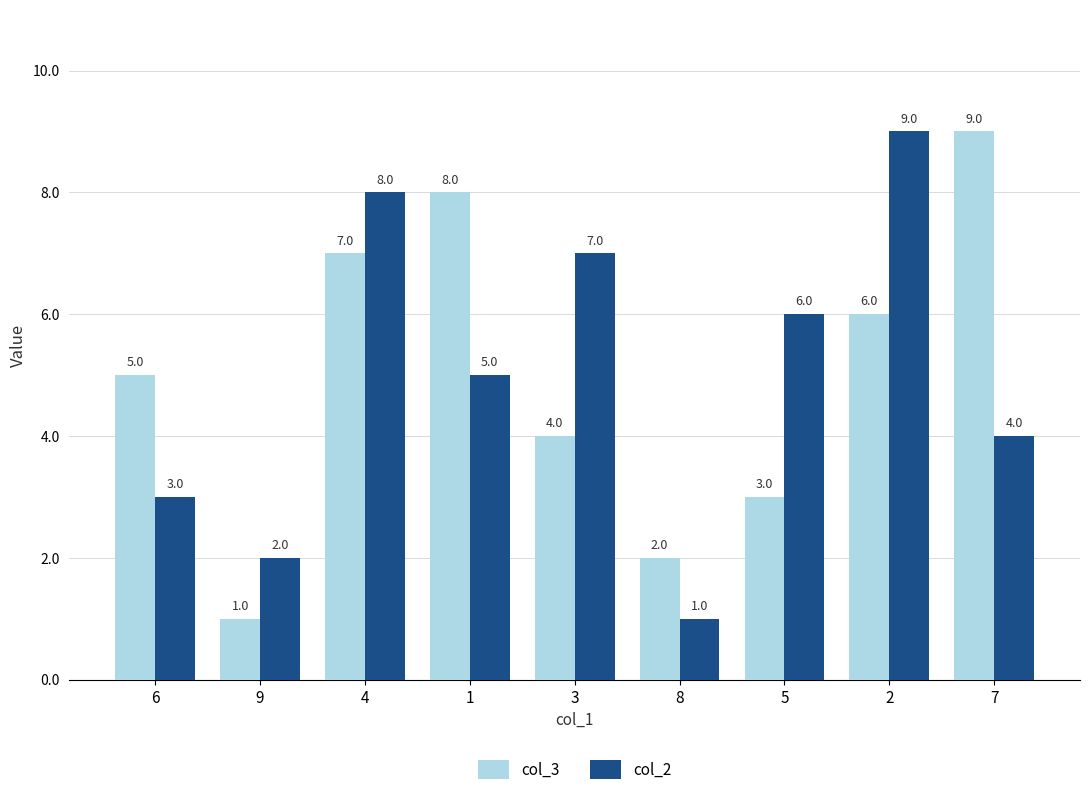

Which category has the lowest value in the col_2 series?

8